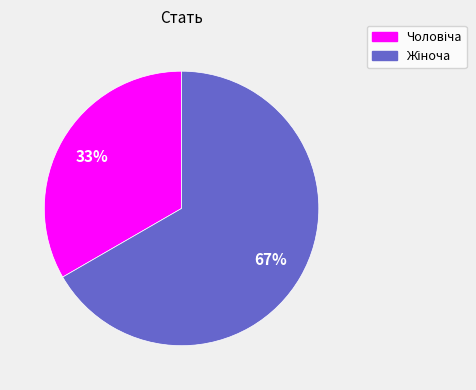

To the nearest percent, what is the average slice percentage?

50%